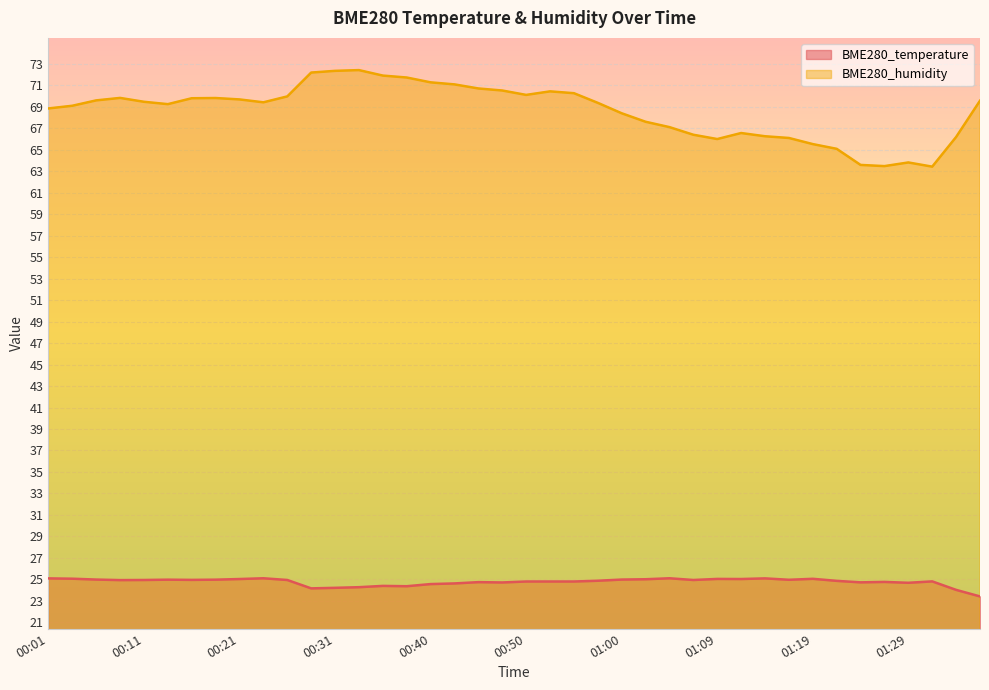

How many interior local valleys does the BME280_humidity series have?

6